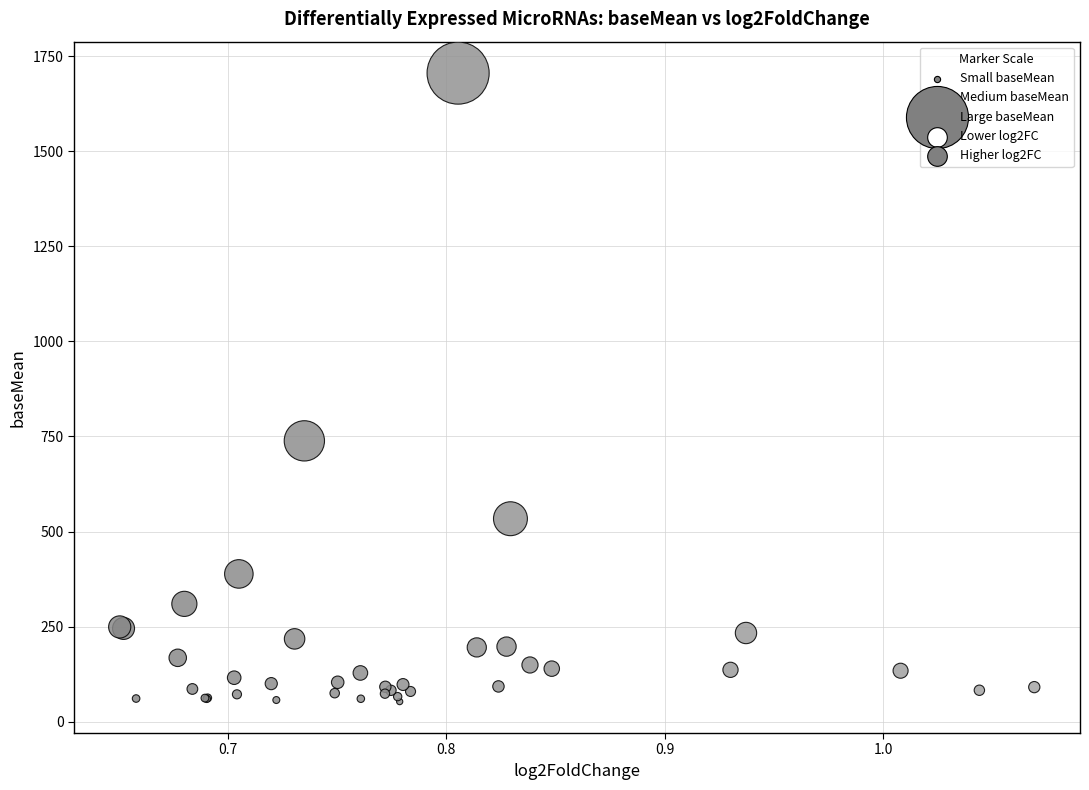

What Y value in the scatter plot is closest to 879?

738.4